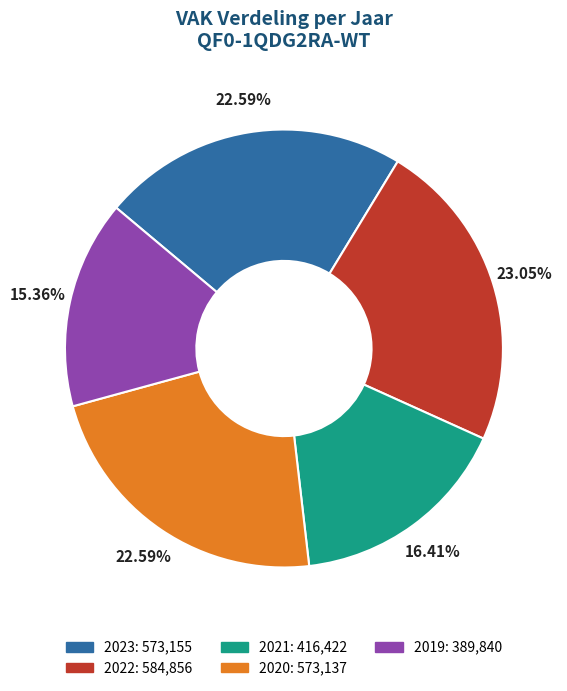

Does any single category account for the majority?

No